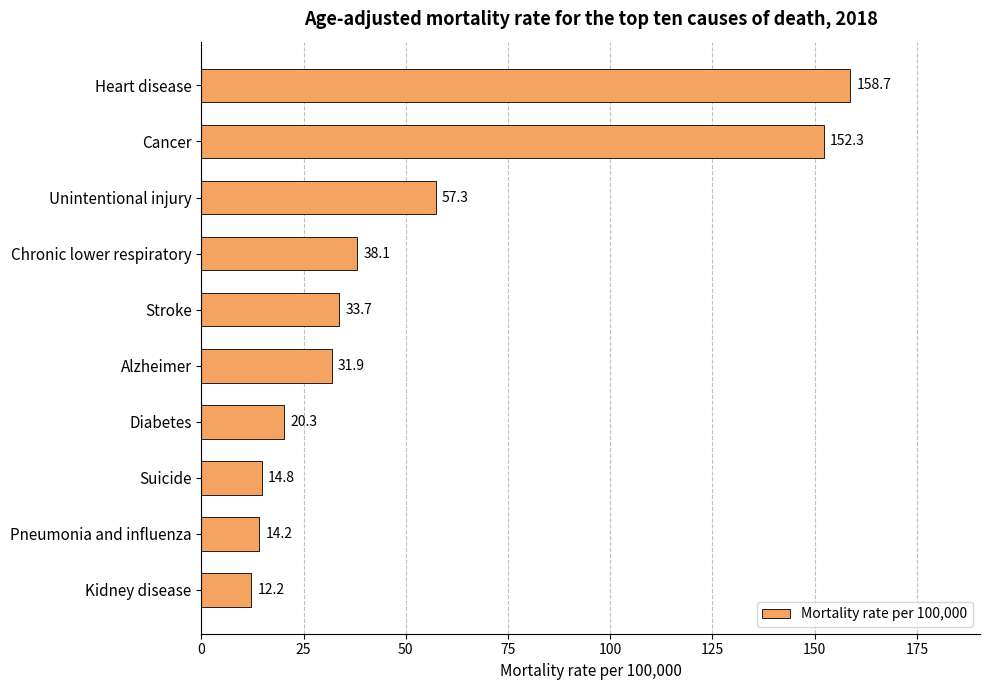

What is the value of the 2nd bar from the top?

152.3